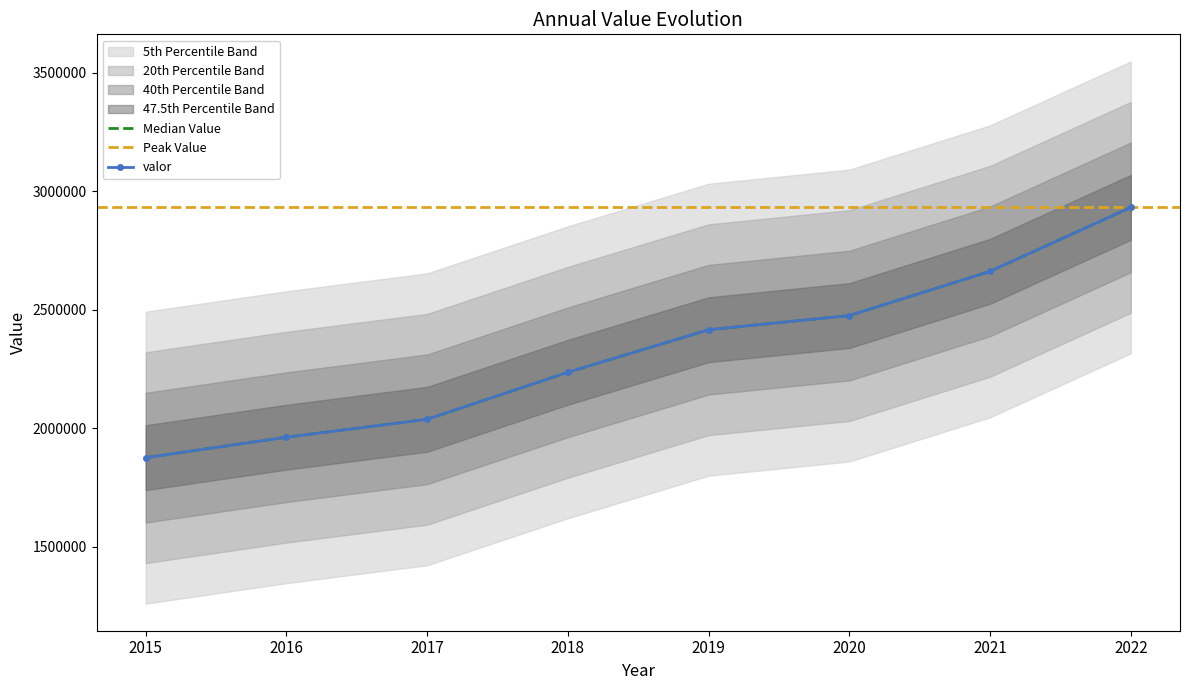

Rank the categories by value from lowest to highest.

2015, 2016, 2017, 2018, 2019, 2020, 2021, 2022